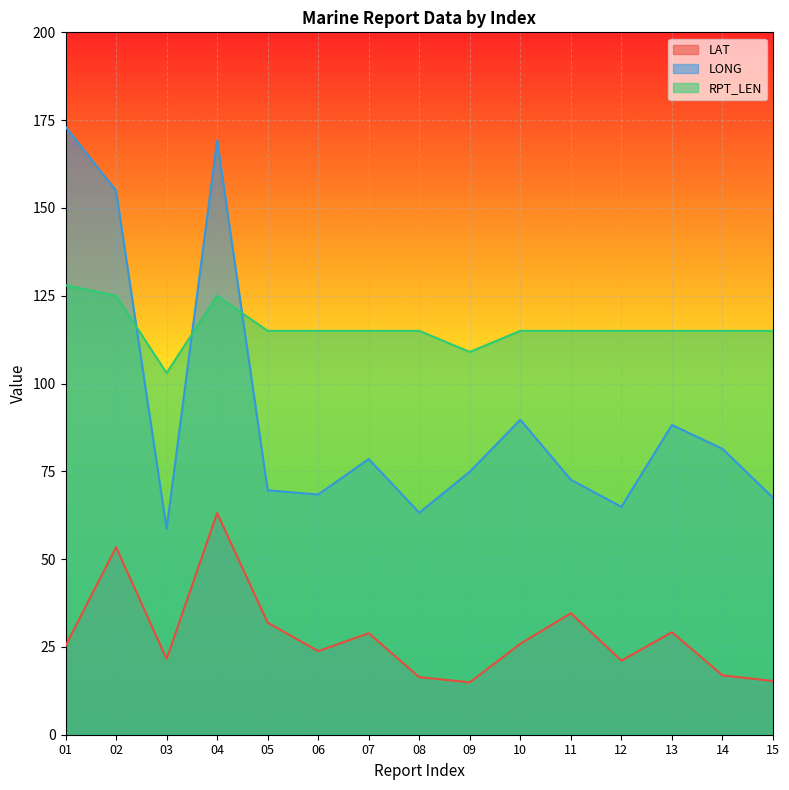

What is the value of the LAT point at the 14th from the left?

16.9